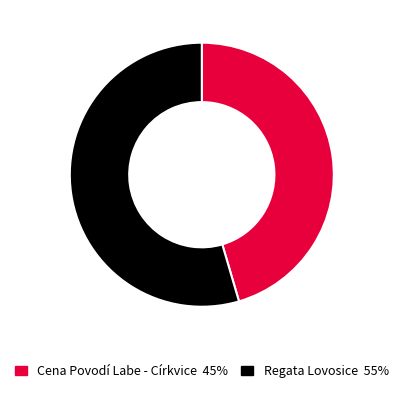

Rank the categories by value from lowest to highest.

Cena Povodí Labe - Církvice, Regata Lovosice